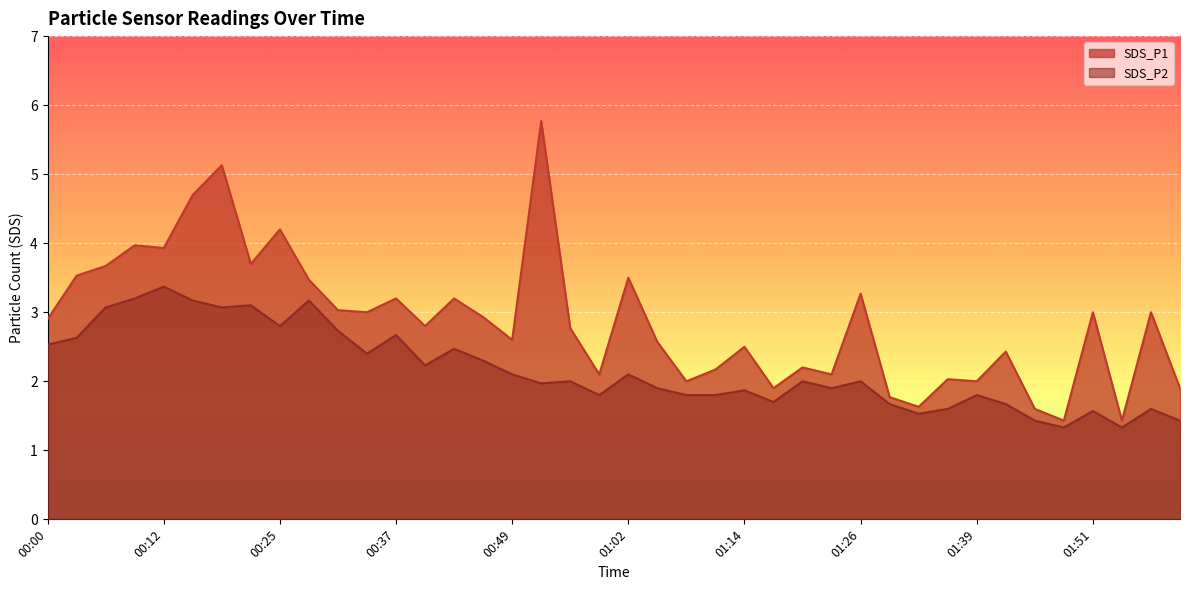

Which series changed the most between 00:09 and 00:46?

SDS_P1